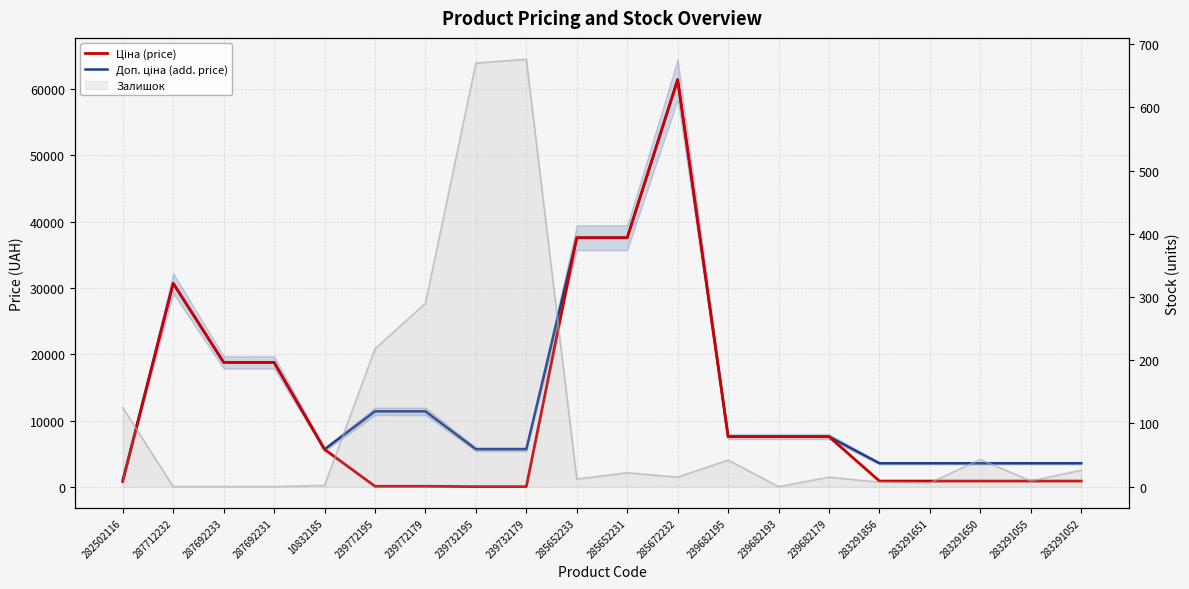

True or false: Доп. ціна (add. price) and Ціна (price) intersect in this chart.

False